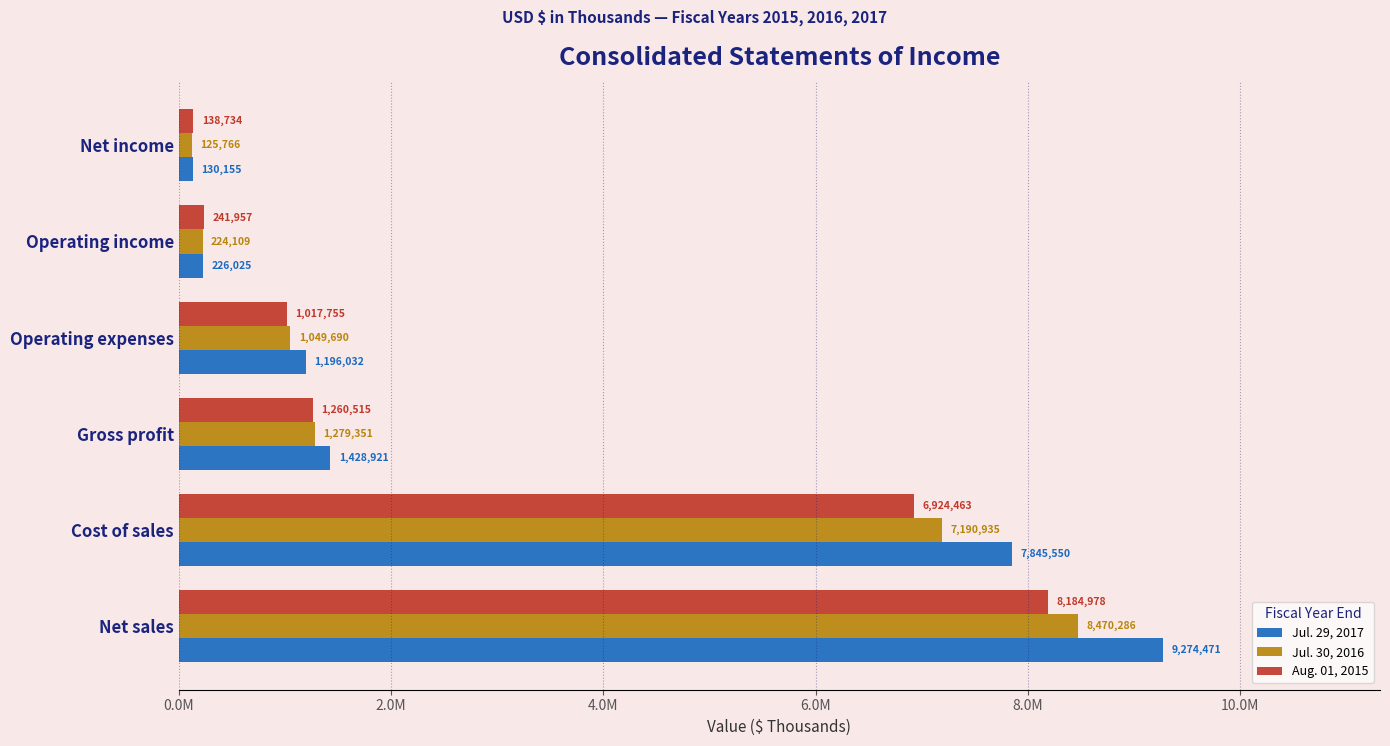

What are all the series names shown in the legend?

Jul. 29, 2017, Jul. 30, 2016, Aug. 01, 2015